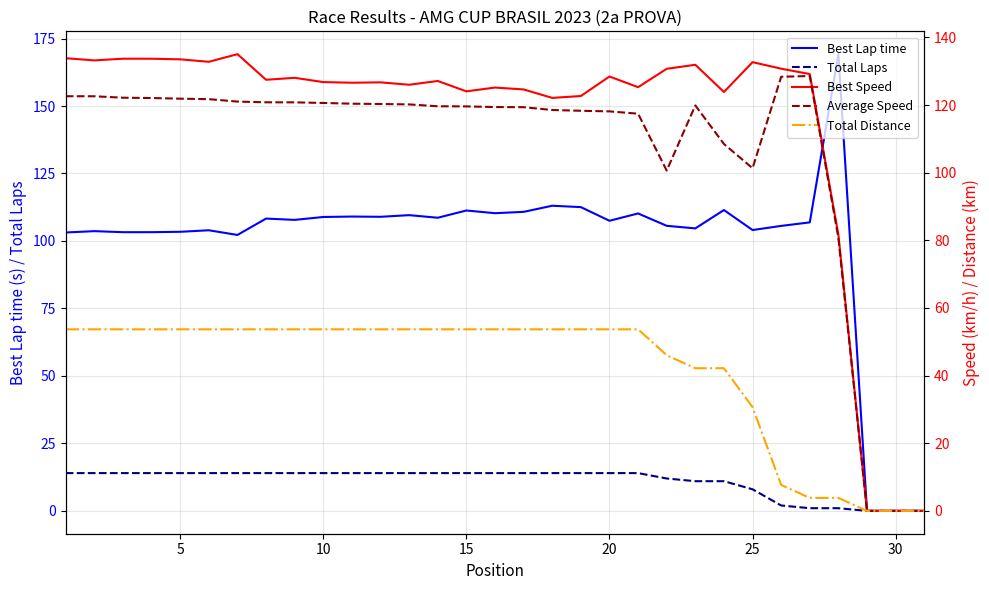

What is the difference between the second highest and minimum values in the Best Speed series?

133.9